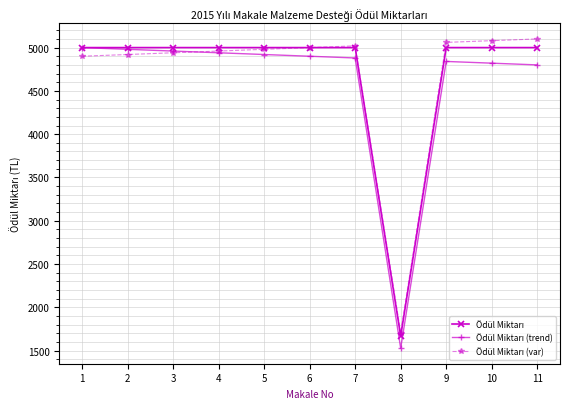

At how many categories does at least one series exceed 3939?

10